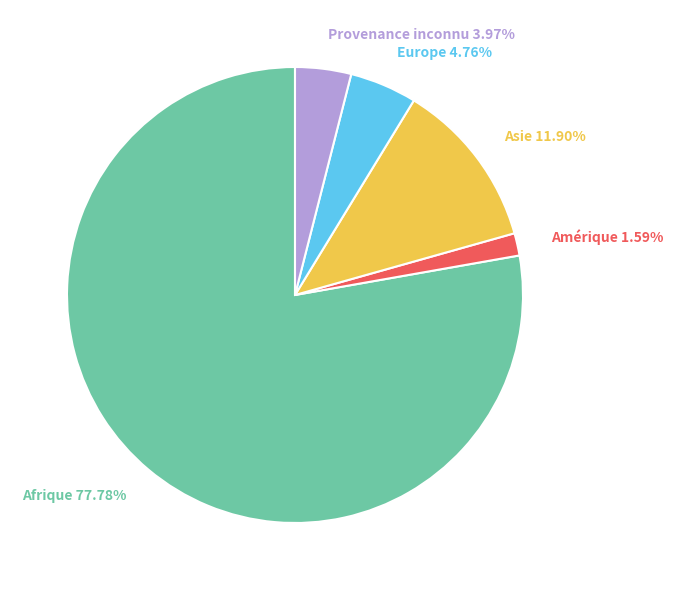

How many slices are in this pie chart?

5